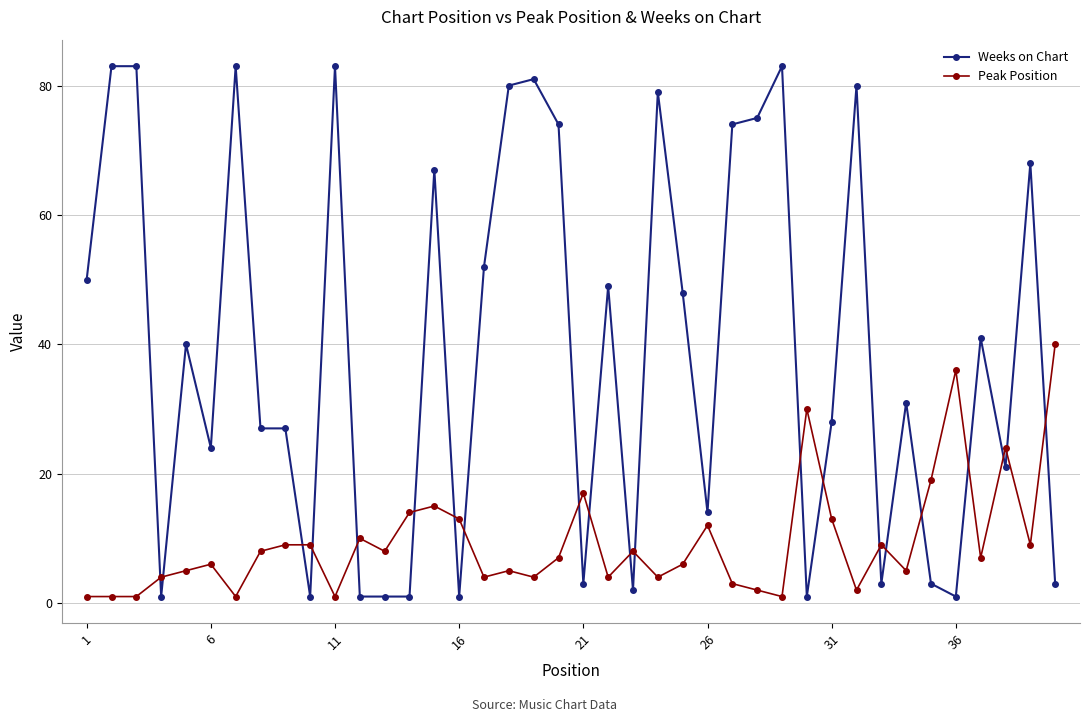

Rank the series by their average value, from lowest to highest.

Peak Position, Weeks on Chart